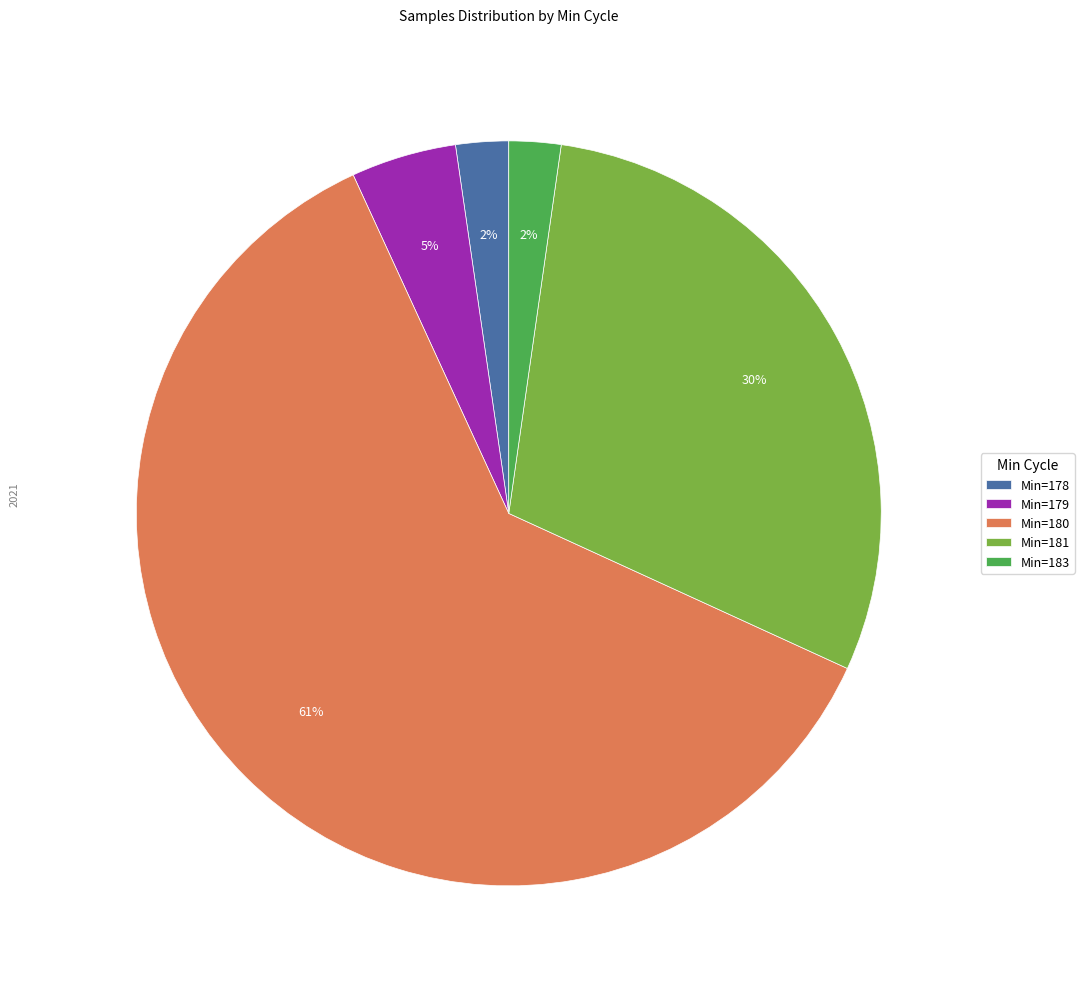

To the nearest percent, what percentage of the pie is Min=181?

30%